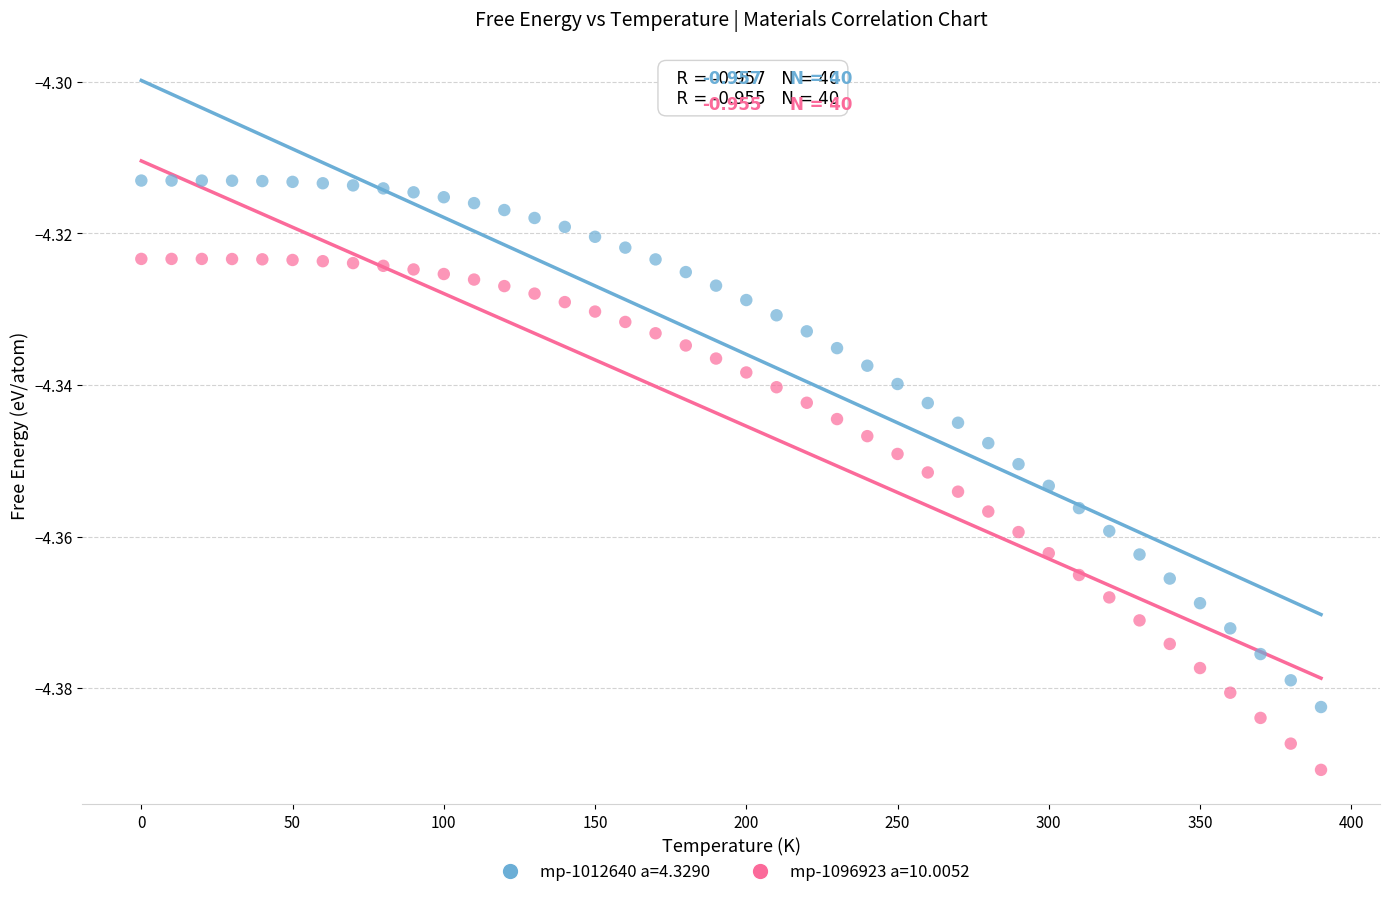

Which series contains the highest Y value?

mp-1012640 a=4.3290